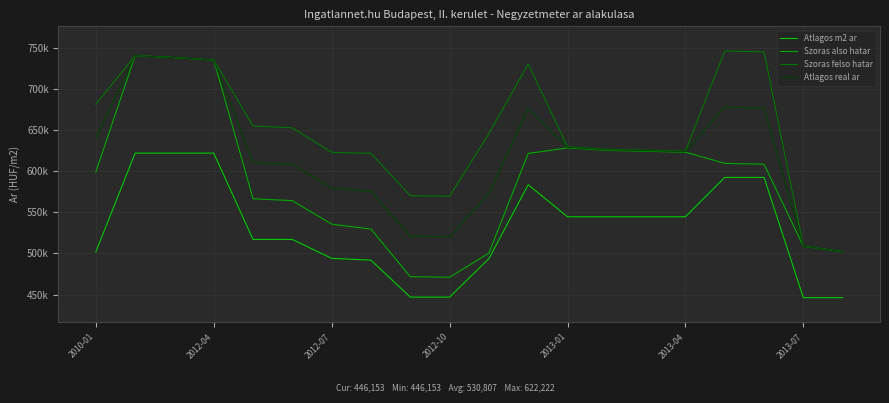

List the labels in order of Szoras felso hatar value, largest first.

16, 17, 2012-04, 2012-07, 2012-10, 11, 2010-01, 2013-01, 2013-04, 10, 12, 13, 14, 15, 2013-07, 7, 8, 9, 18, 19